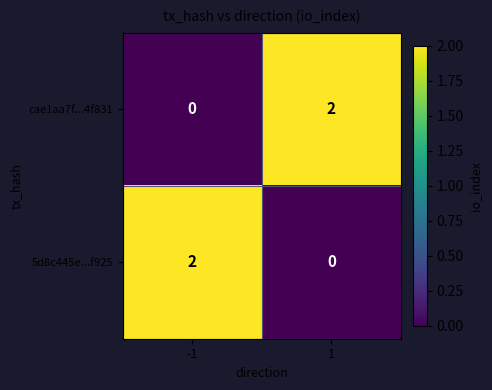

True or false: 5d8c445e...f925 has a value of 2 at -1.

True